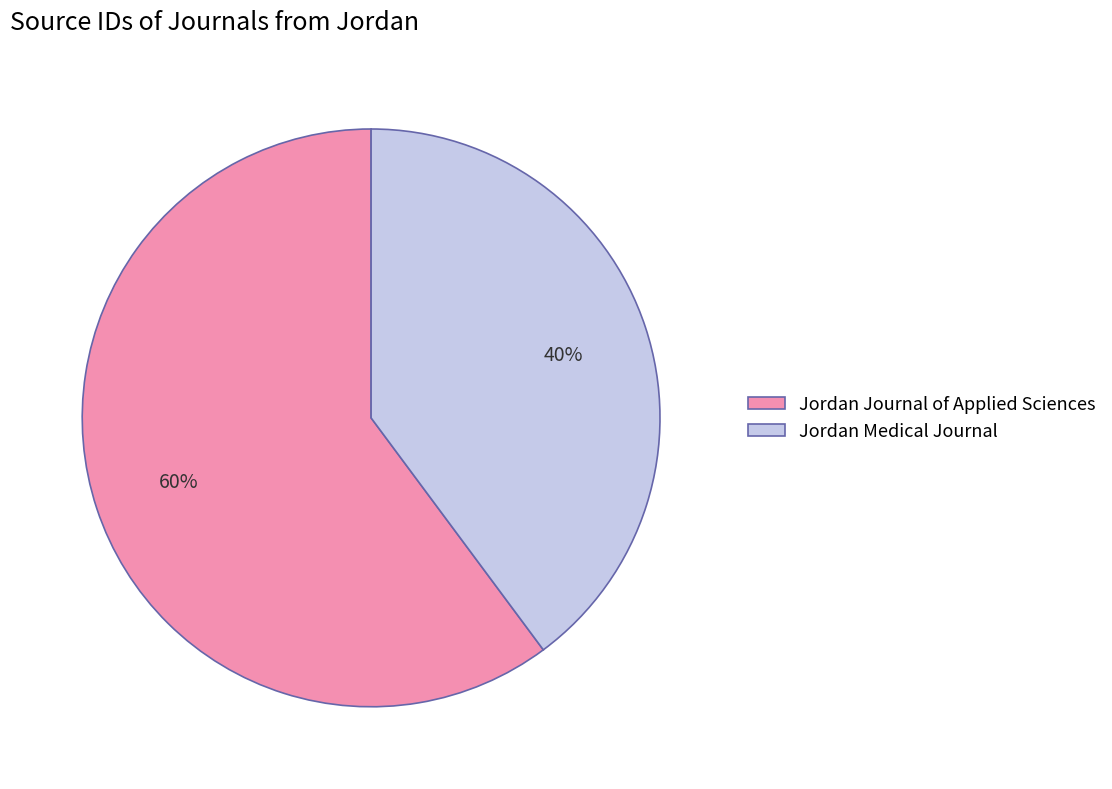

The Jordan Medical Journal slice represents 40% of the pie. True or false?

True